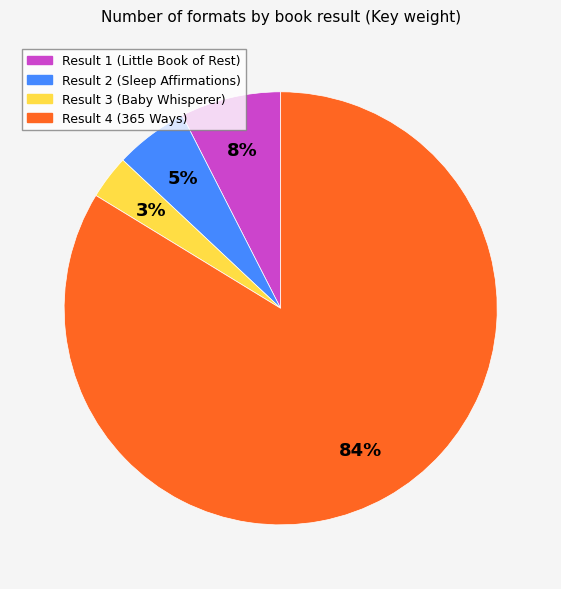

Is the sum of Result 2 (Sleep Affirmations) and Result 1 (Little Book of Rest) greater than half?

No